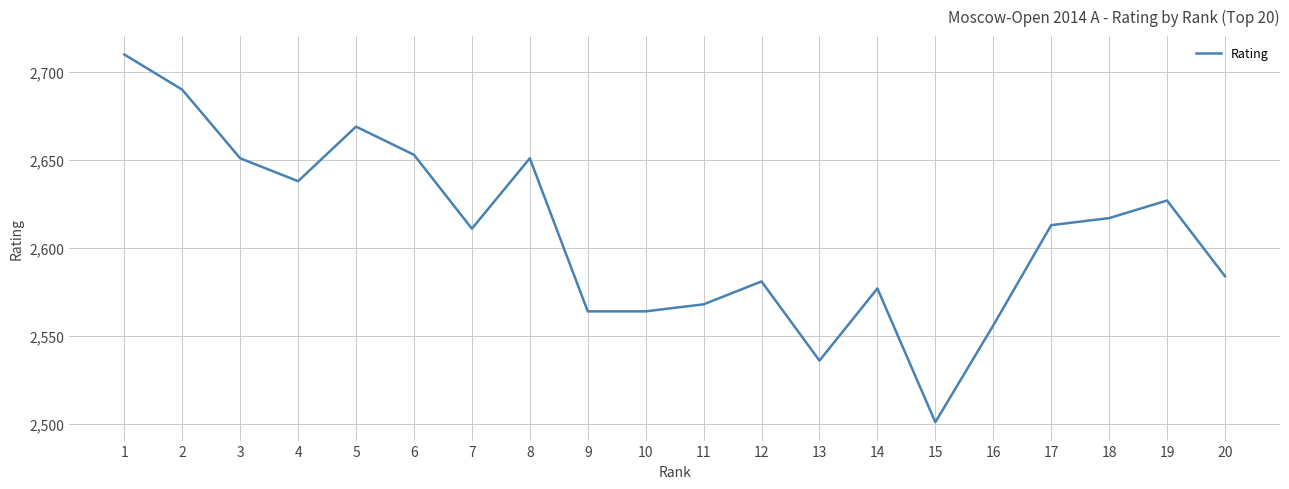

Is it true that the value at 6 is 587?

False